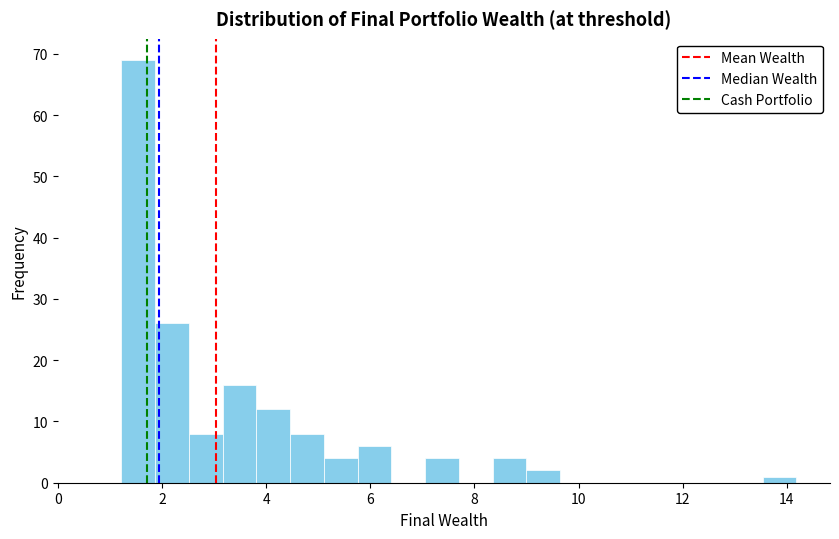

Read against the x-axis, roughly where is the centre of the tallest bar?

1.6